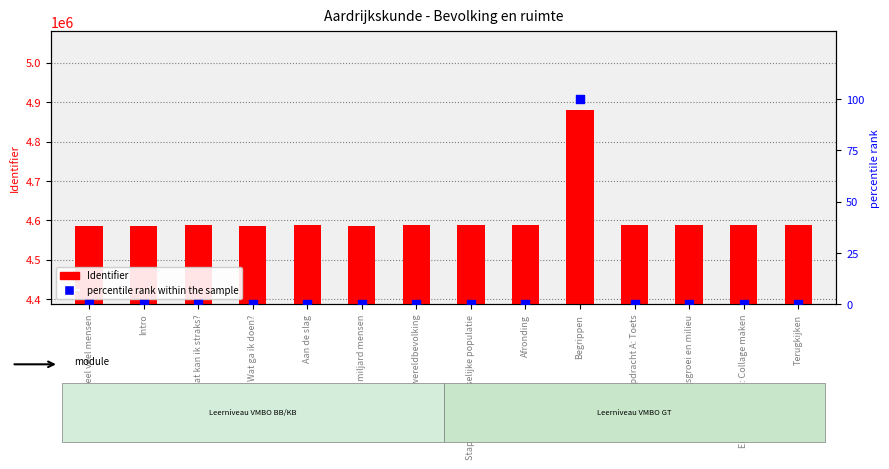

What are all the series names shown in the legend?

Identifier, percentile rank within the sample